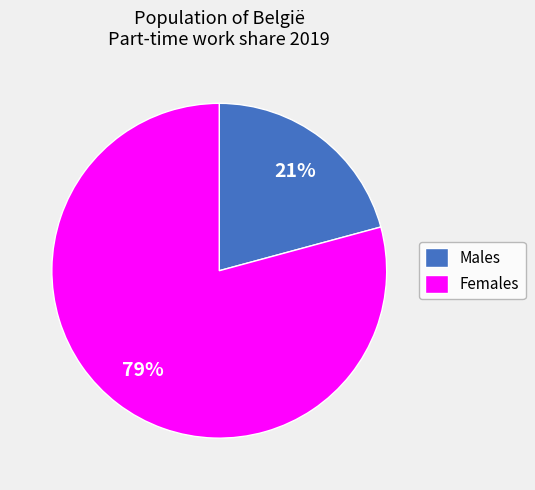

True or false: Males accounts for 21% of the total.

True